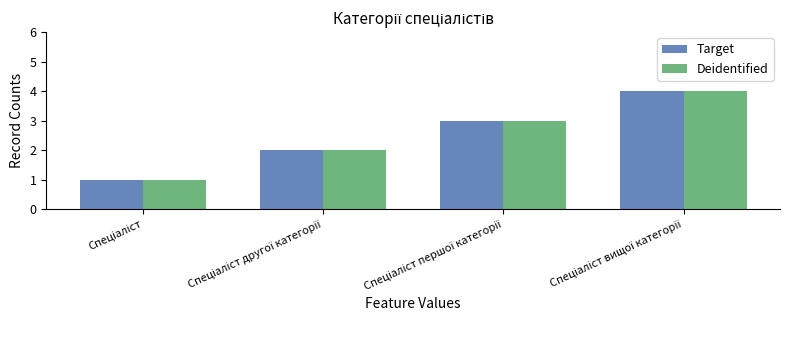

How many bars are there in total?

8